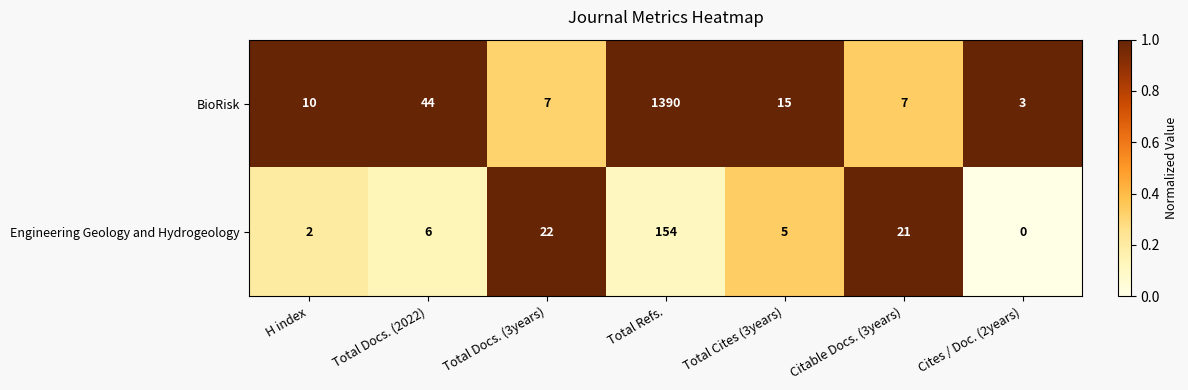

What is the difference between the Engineering Geology and Hydrogeology values at Total Docs. (2022) and Citable Docs. (3years)?

15